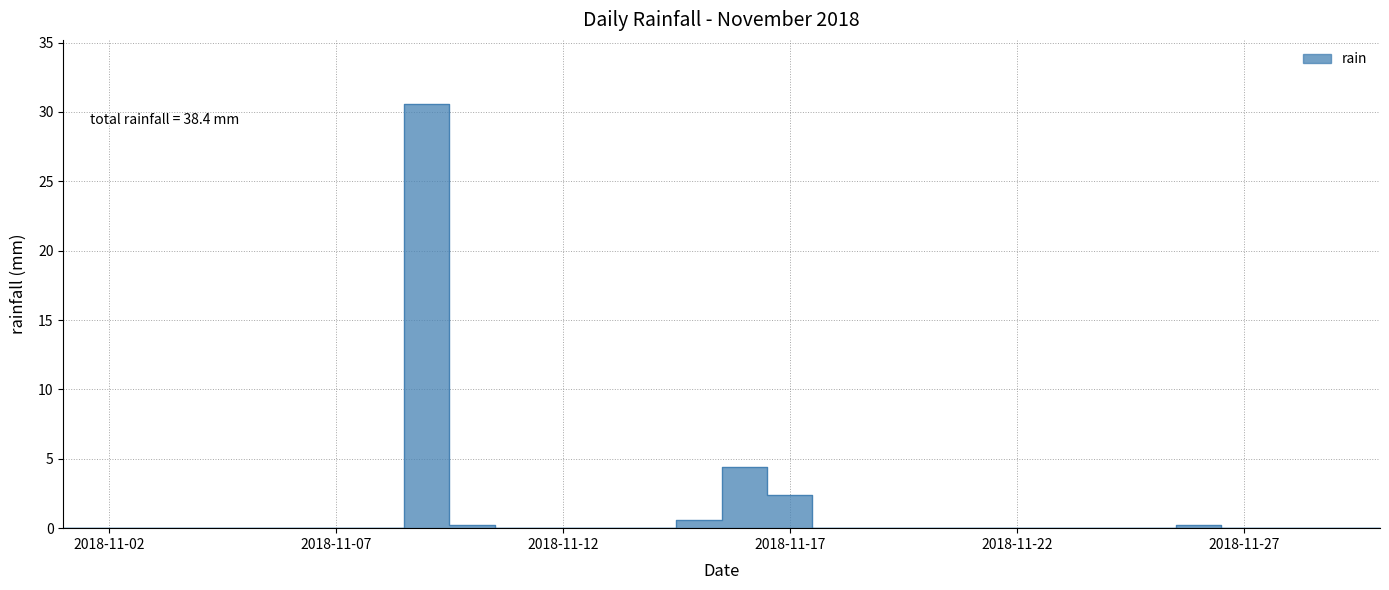

How many lines are shown in the chart?

1